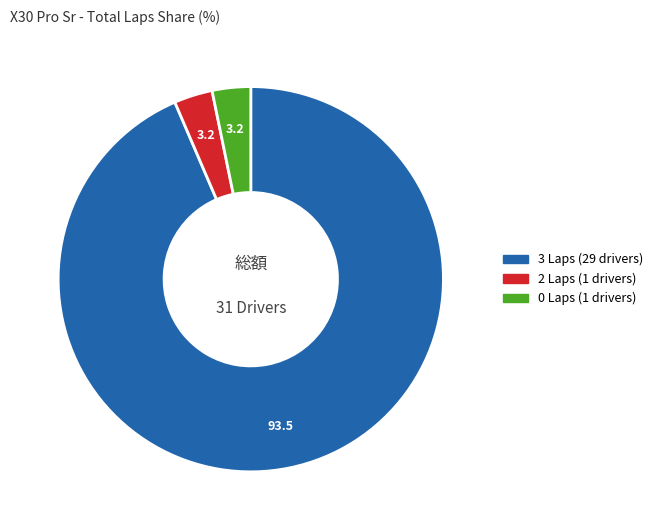

Does any single category account for the majority?

Yes